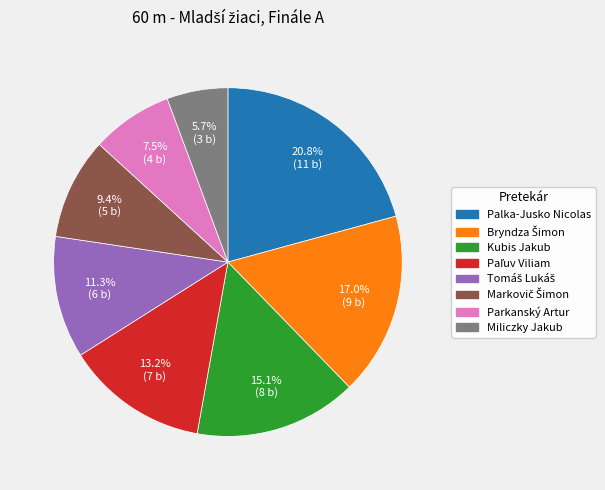

To the nearest percent, what portion does Kubis Jakub represent?

15%